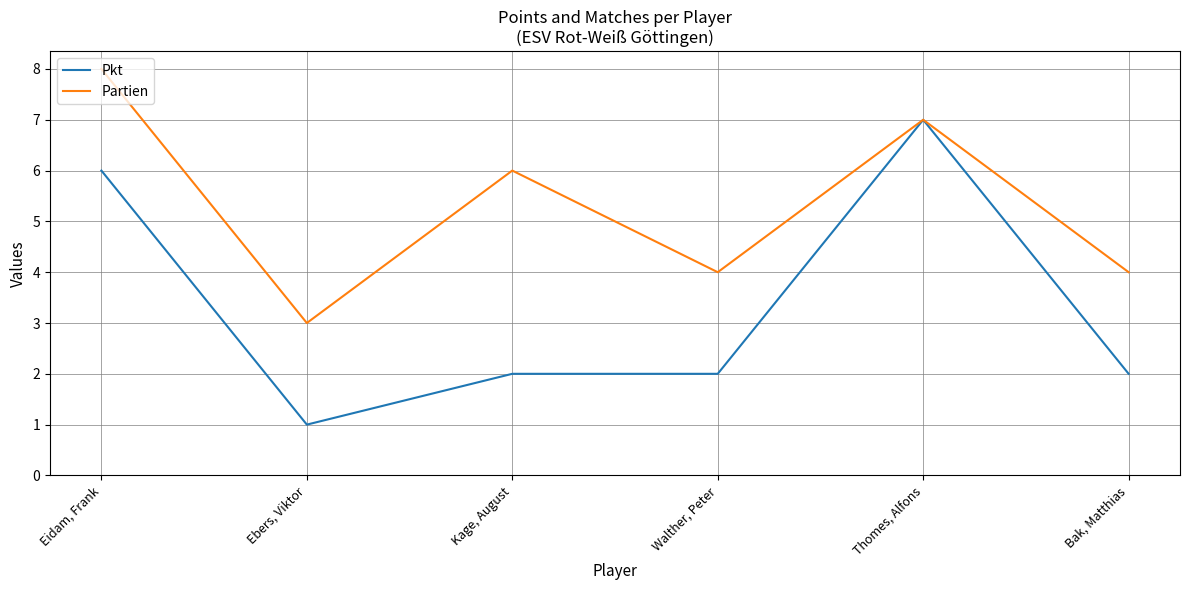

What are all the series names shown in the legend?

Pkt, Partien